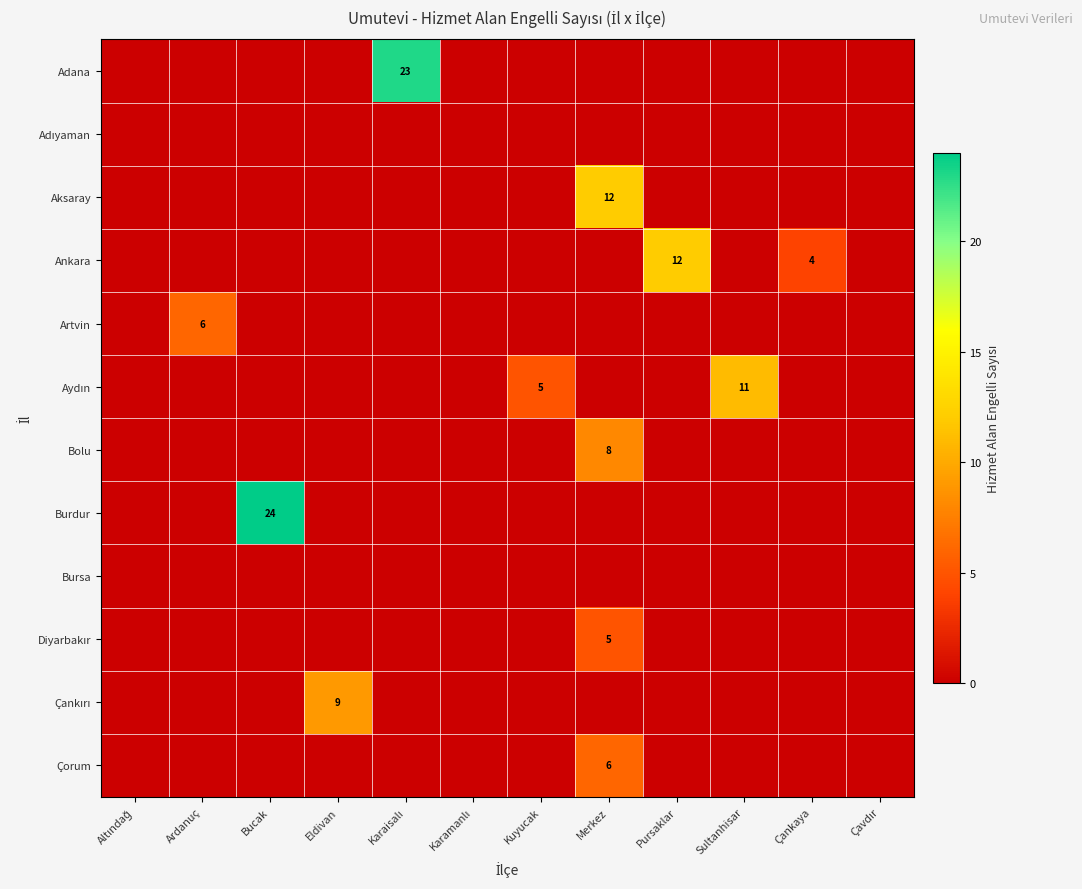

Is it true that Çorum equals -4 at Kuyucak?

False